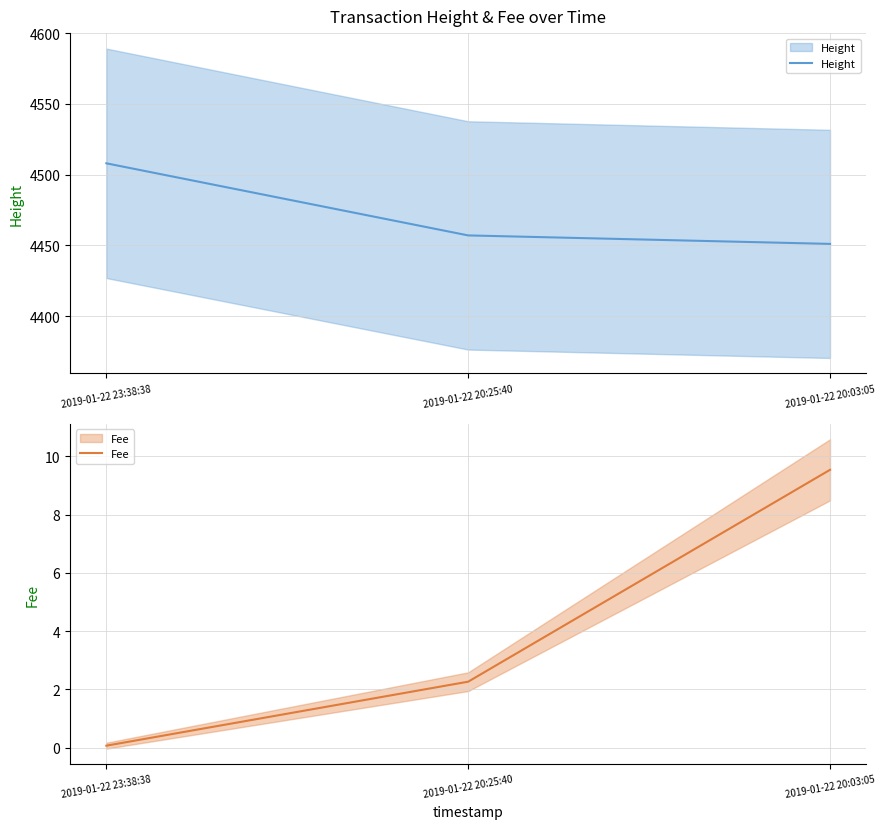

What are all the series names shown in the legend?

Height, Fee